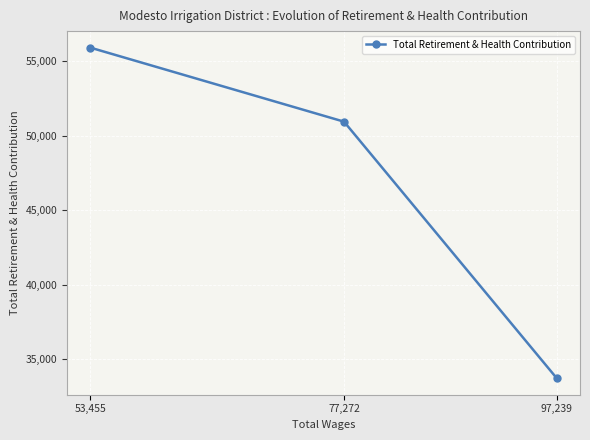

Reading left to right, what are all the values shown in this chart?

53,455=55920	77,272=50947	97,239=33716